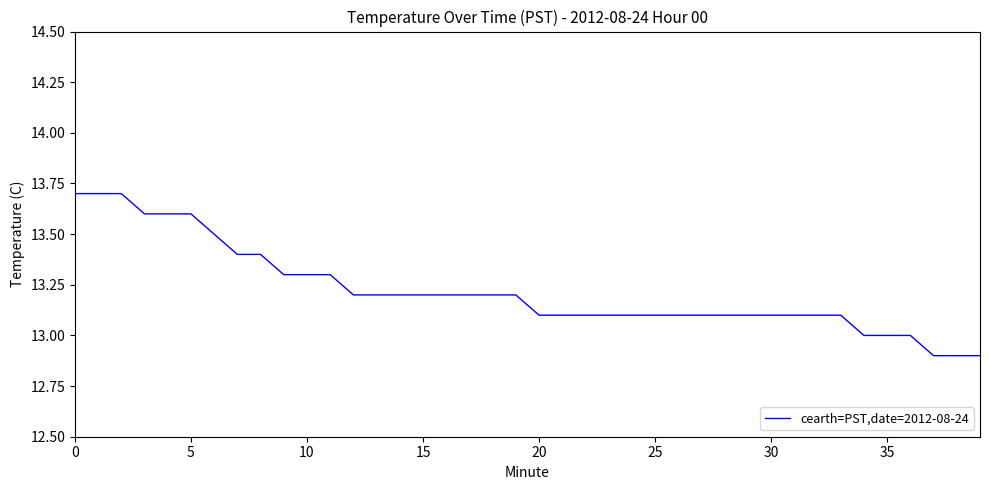

What is the difference between the maximum and minimum values?

0.8